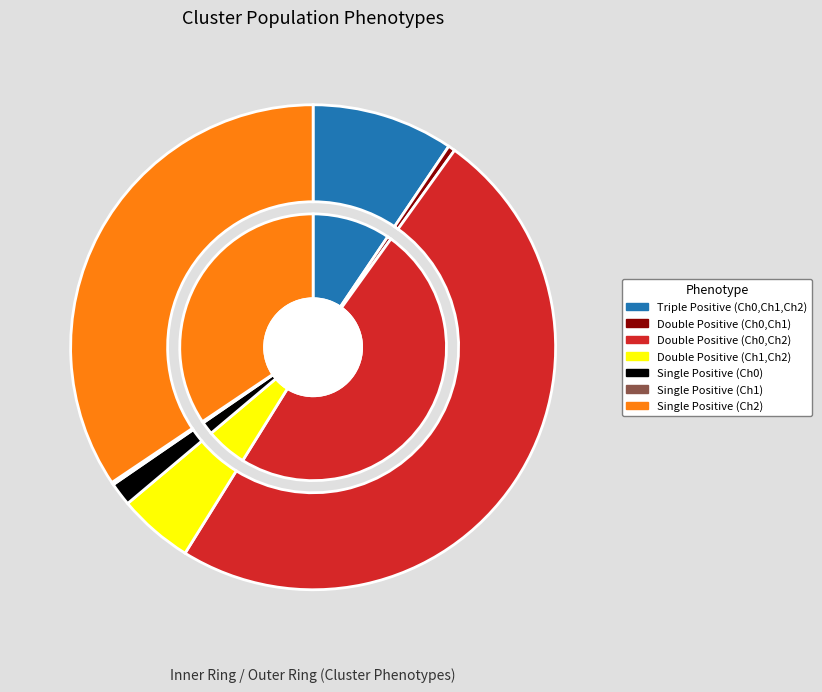

The Triple Positive (Ch0,Ch1,Ch2) slice represents 22% of the pie. True or false?

False